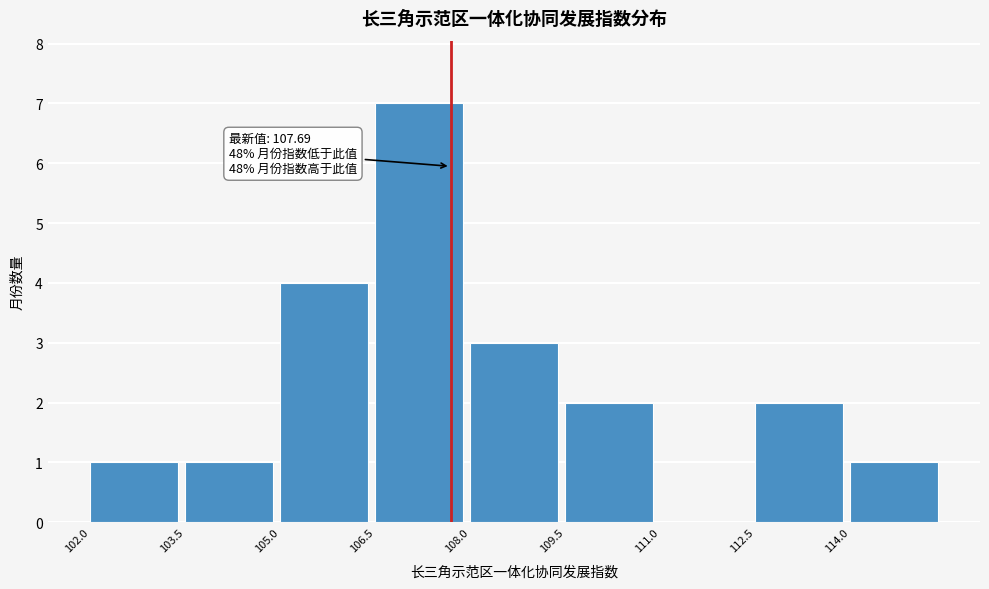

Over which range of the x-axis is the bar tallest?

106.5 to 108.0